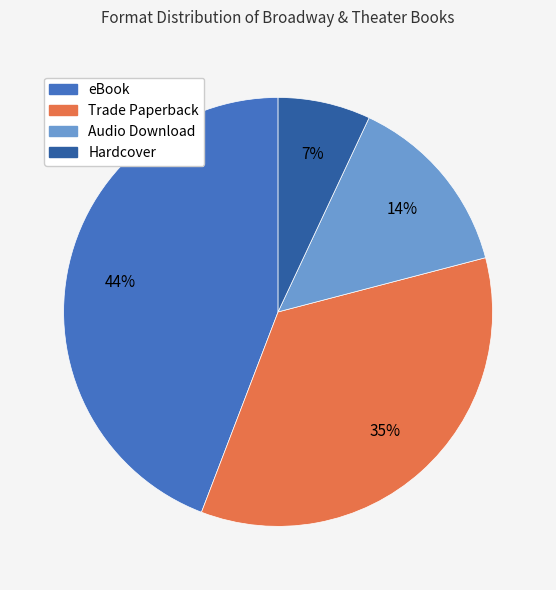

Combined, do Hardcover and Trade Paperback account for over 50%?

No